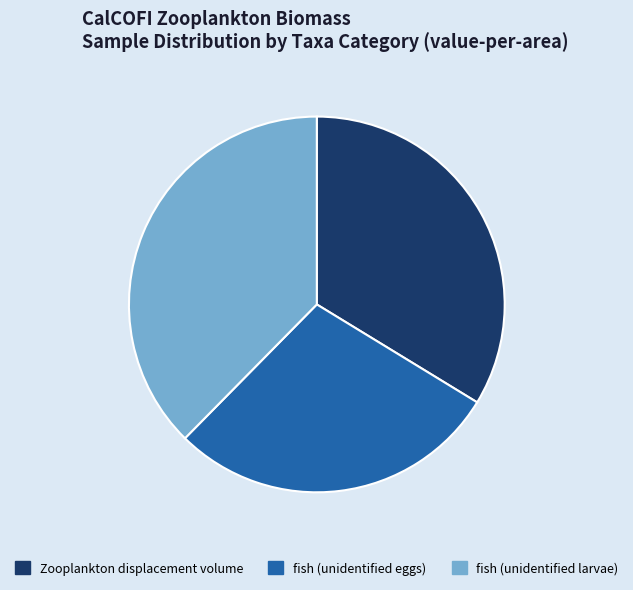

Which category has the smallest portion of the pie?

fish (unidentified eggs)